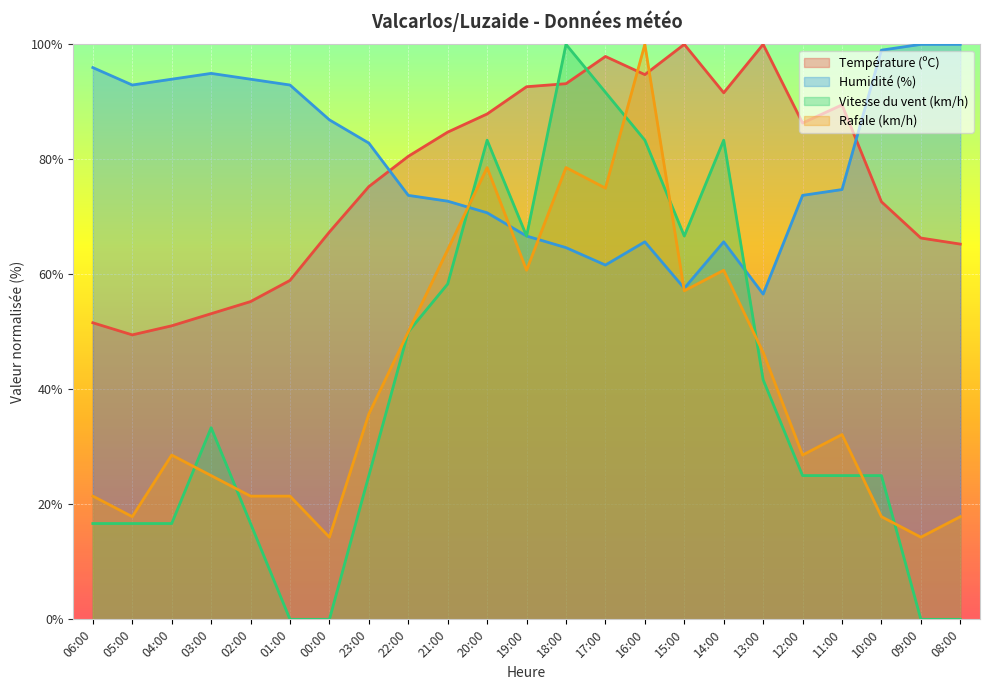

Where is the first local minimum for Température (ºC)?

05:00